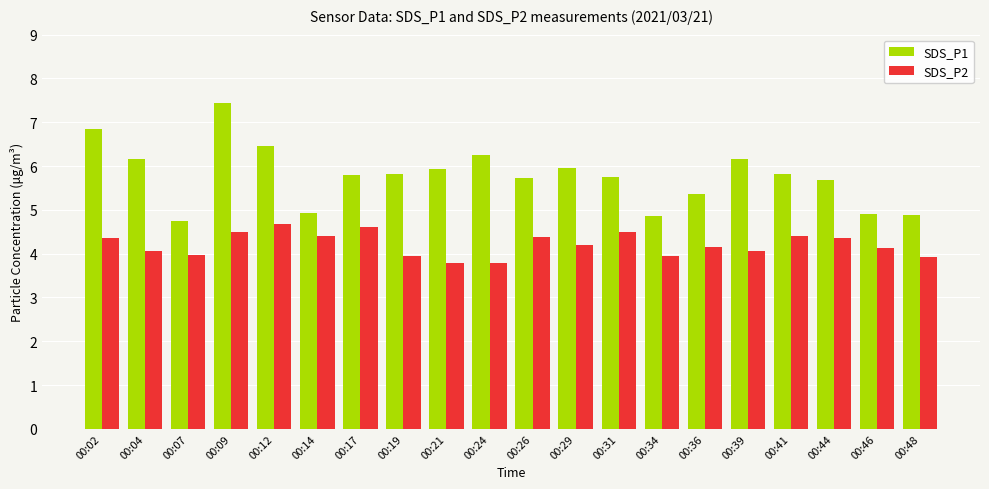

What is the value of the SDS_P1 bar at the 11th from the left?

5.7